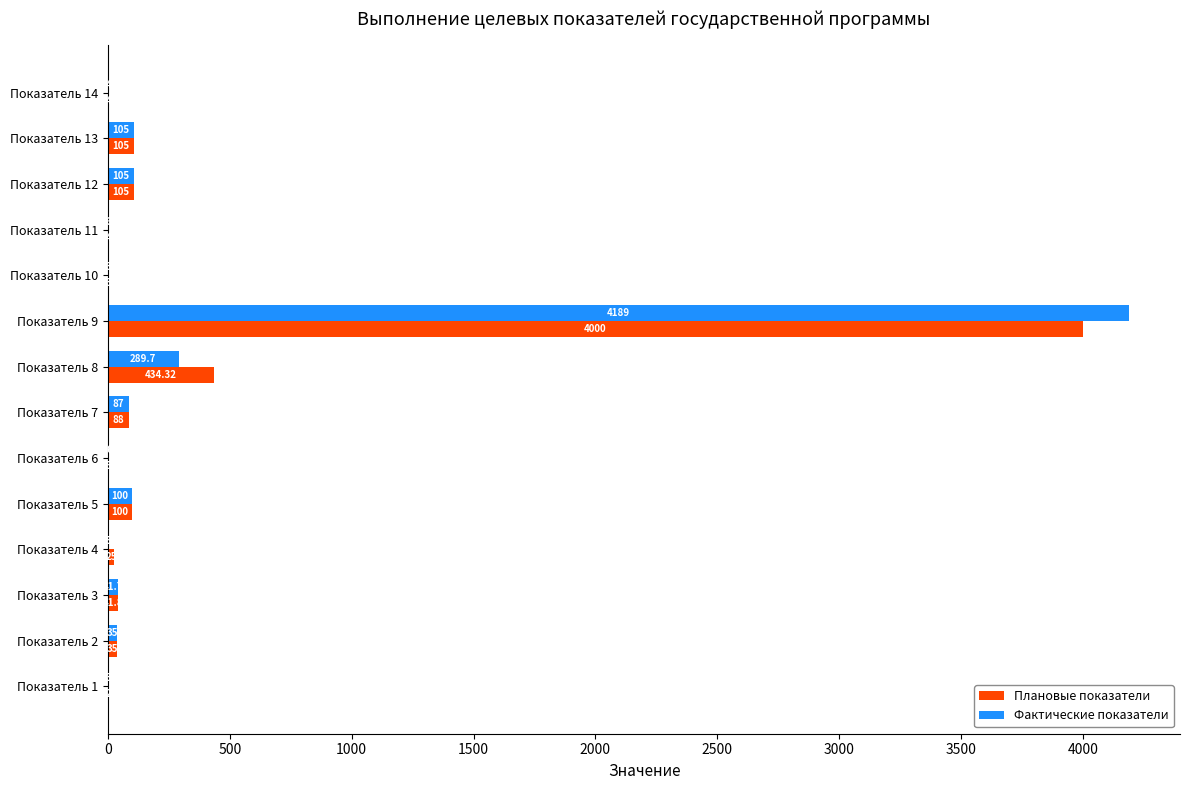

What is the maximum value shown in the chart?

4189.0